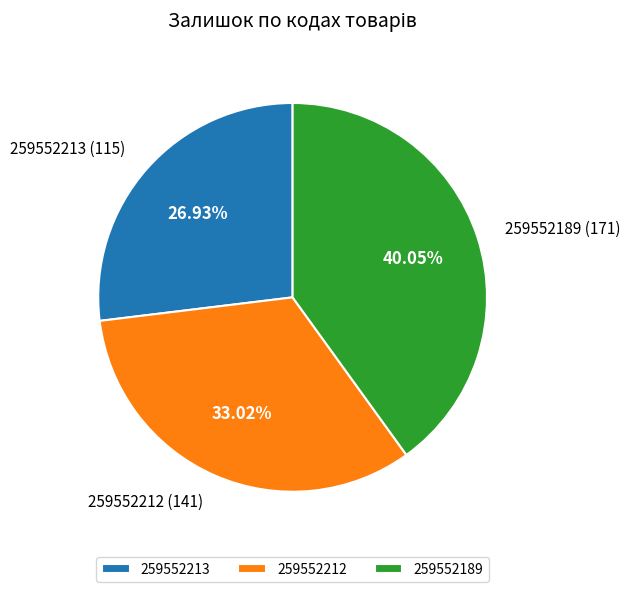

Is it true that 259552189 is 40% of the pie?

True